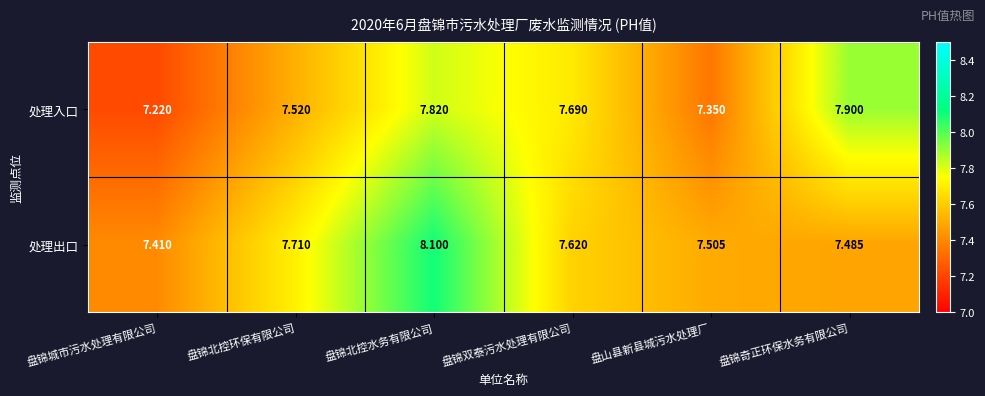

Where is 处理入口 nearest to the value 7?

盘锦城市污水处理有限公司